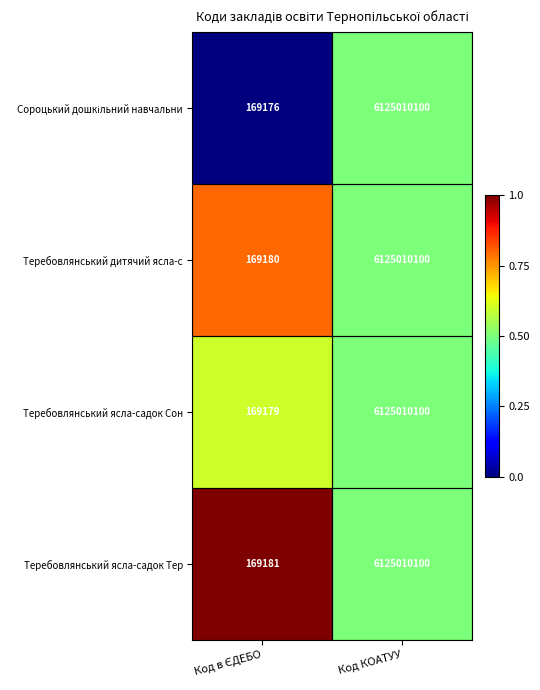

The value of Теребовлянський дитячий ясла-с at Код КОАТУУ is 2022253522. True or false?

False